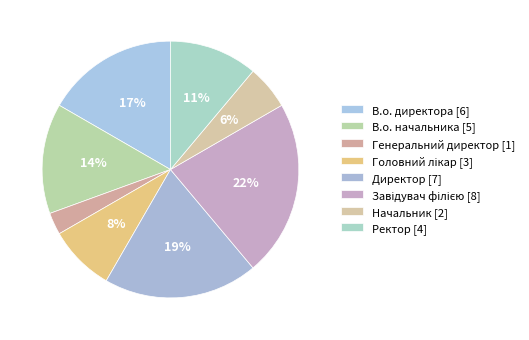

Do В.о. начальника and Генеральний директор together represent more than half of the pie?

No